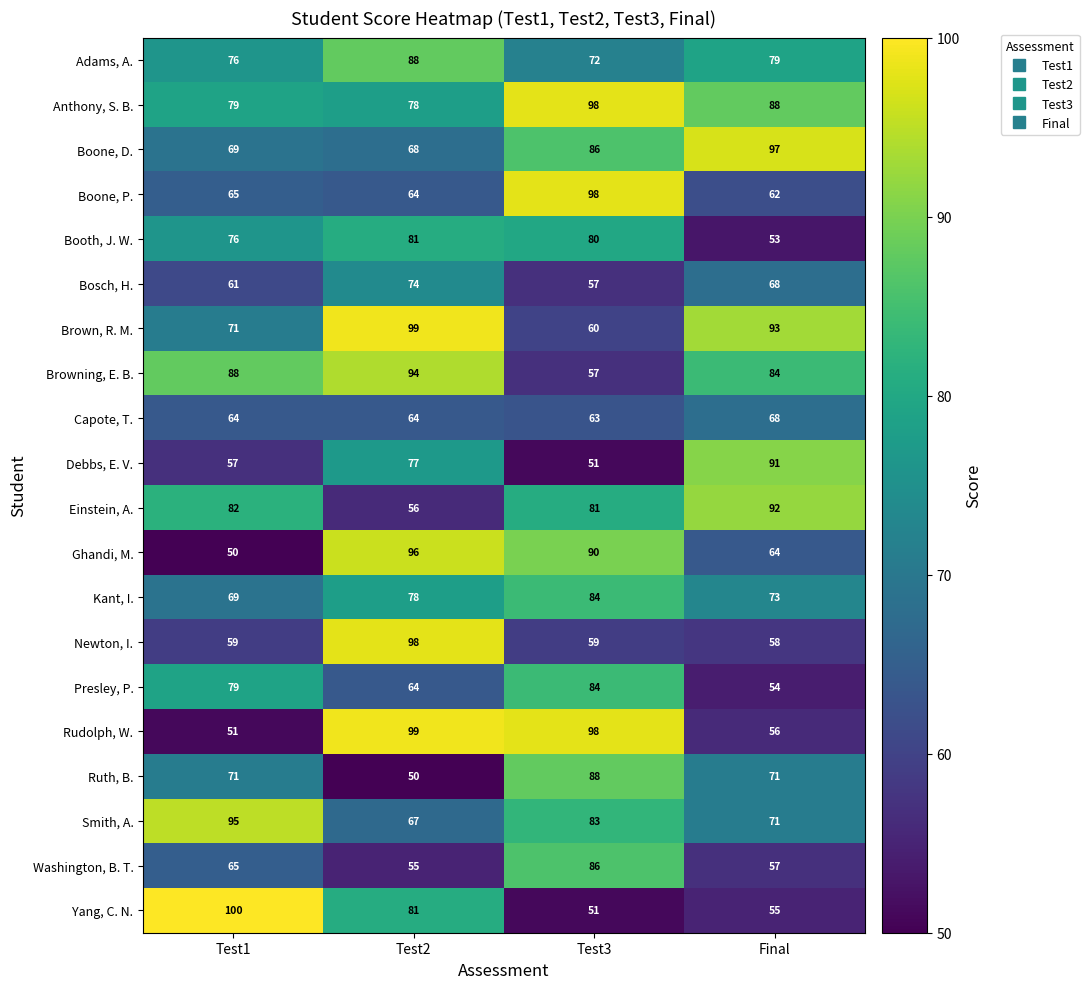

What is the smallest value displayed?

50